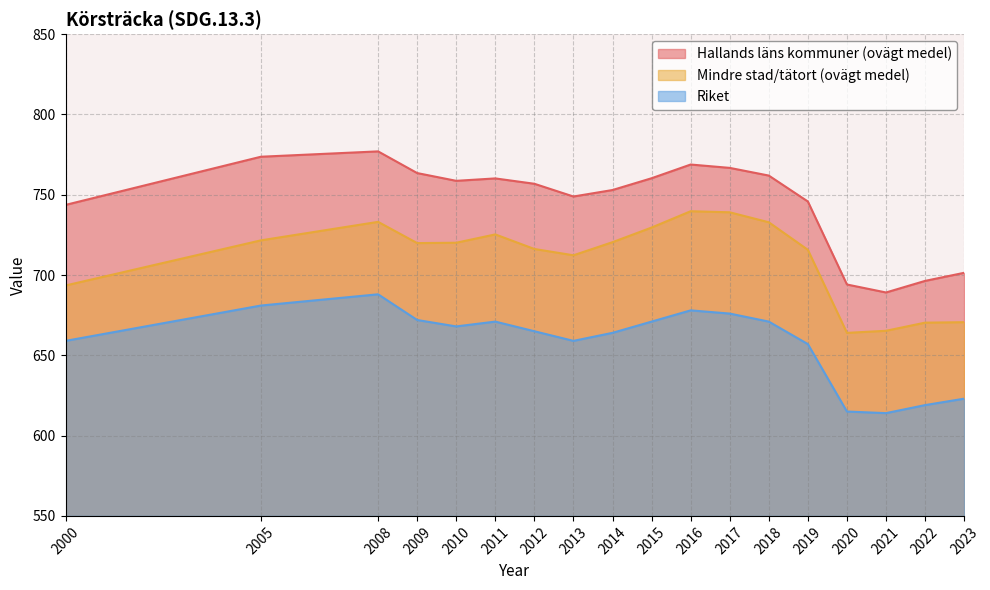

Does the chart have visible grid lines?

Yes